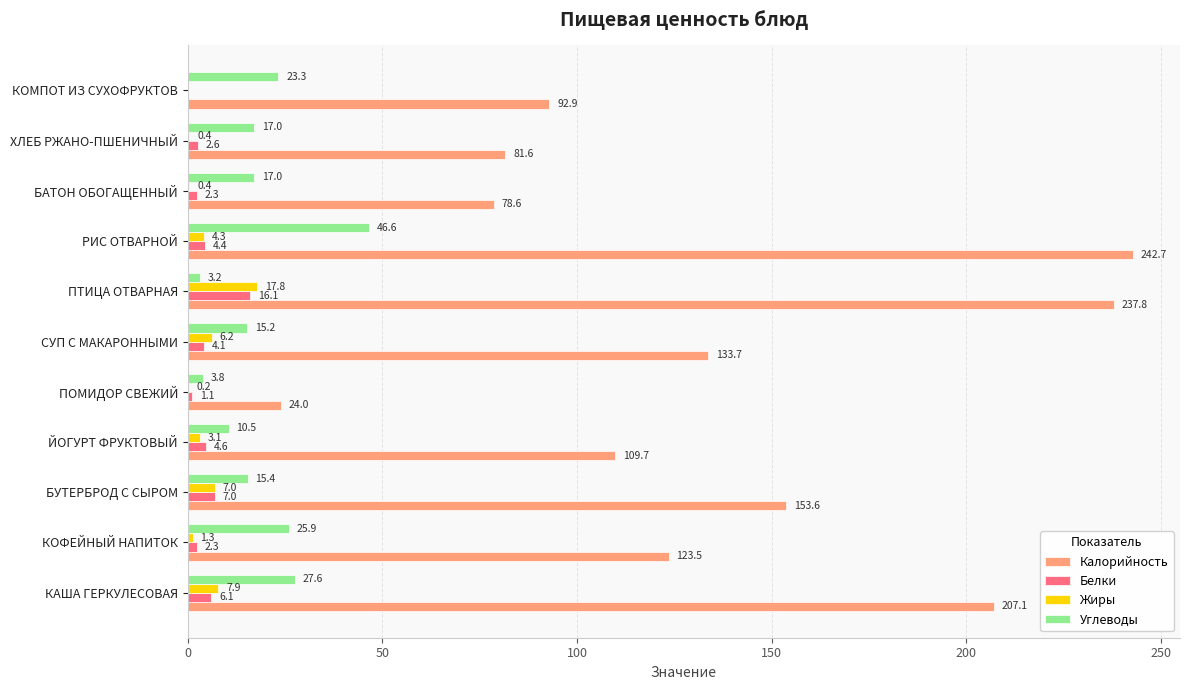

What is the total value across all series at БУТЕРБРОД С СЫРОМ?

183.0